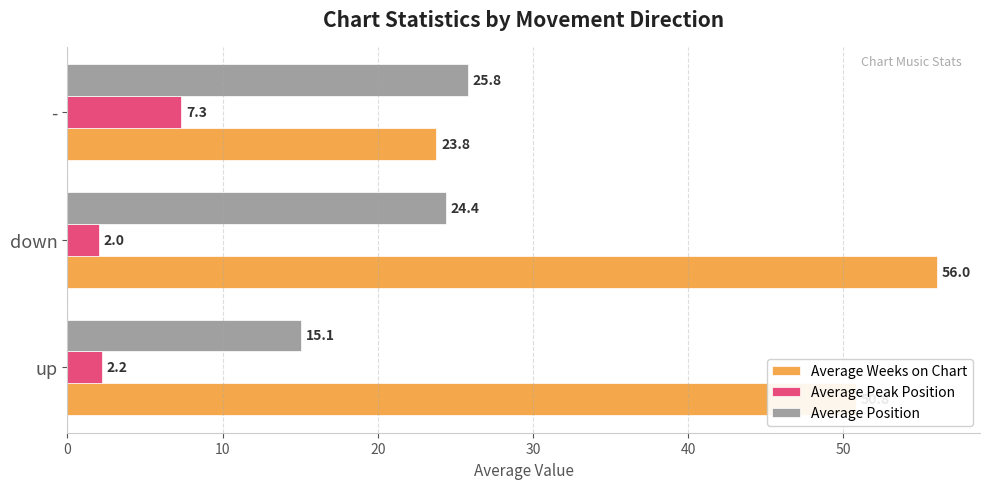

Rank the series by their average value, from lowest to highest.

Average Peak Position, Average Position, Average Weeks on Chart